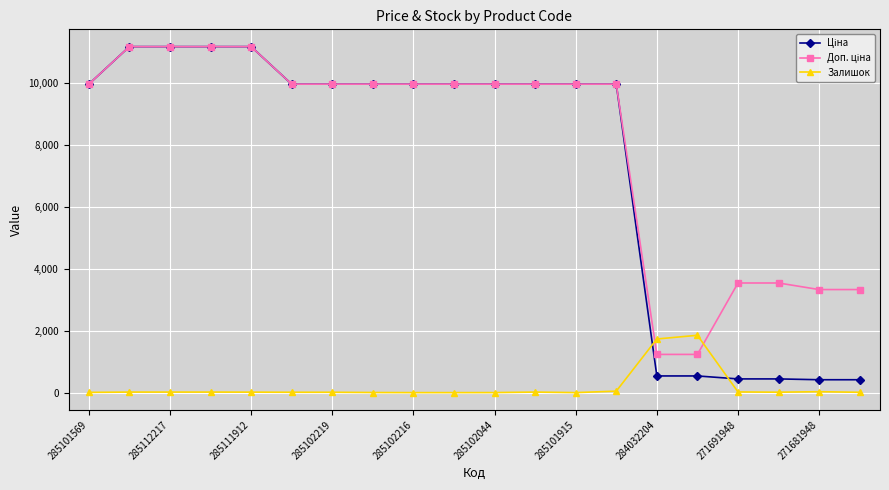

What is the maximum value shown in the chart?

11188.2